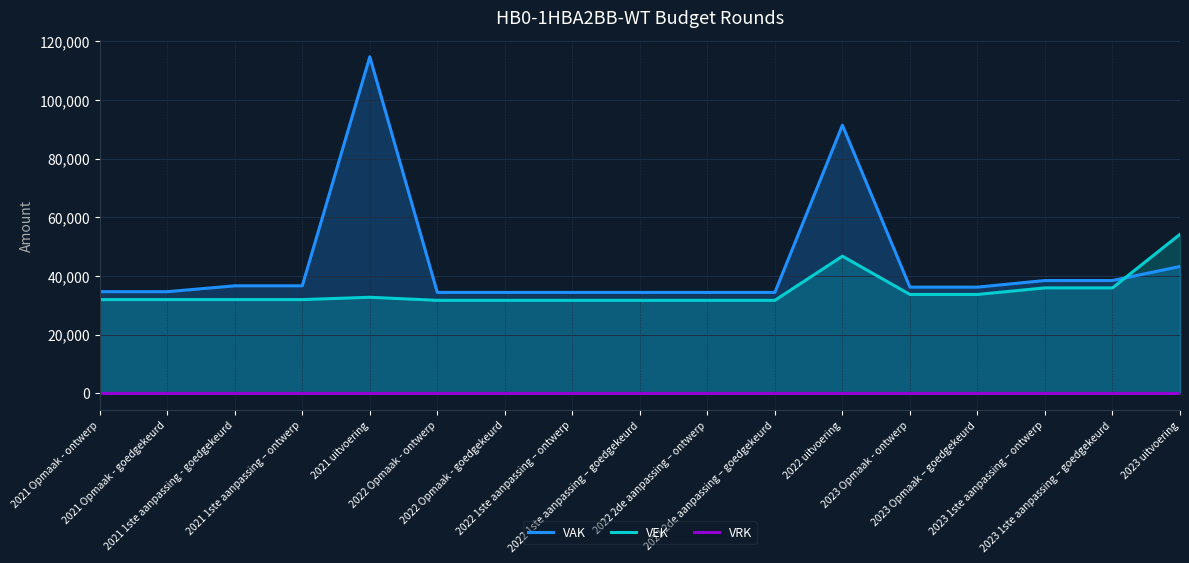

Which series changed the most between 2021 Opmaak - ontwerp and 2022 1ste aanpassing – goedgekeurd?

VAK